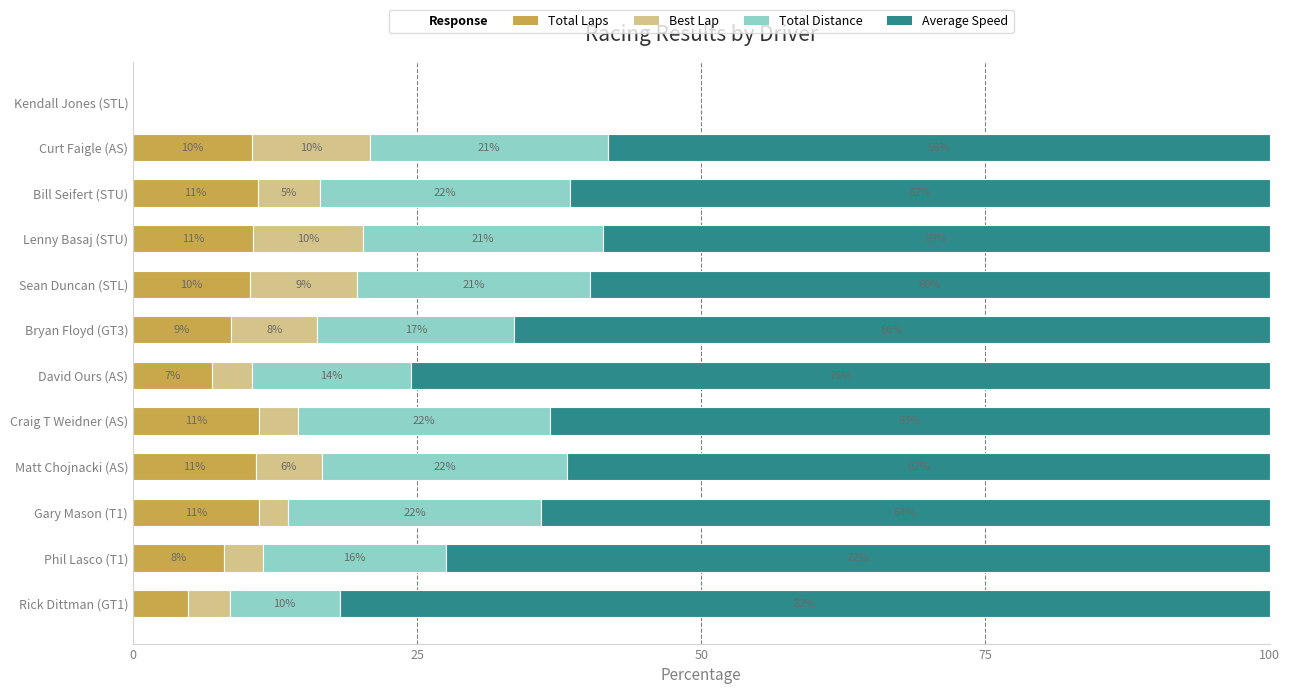

Is it true that Total Laps equals 14.4 at Phil Lasco (T1)?

False